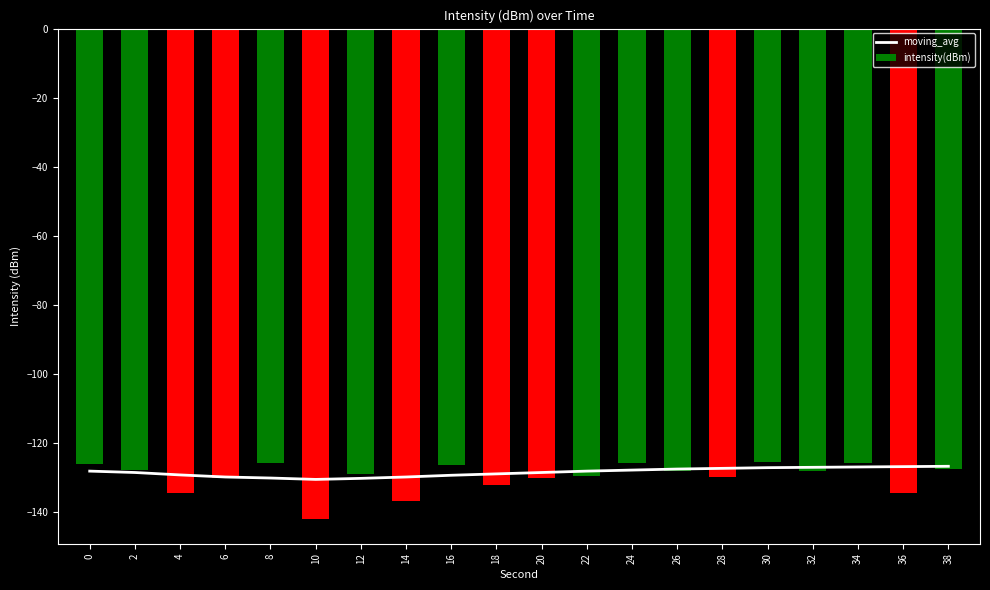

The intensity(dBm) series shows -186.9 at 20. True or false?

False